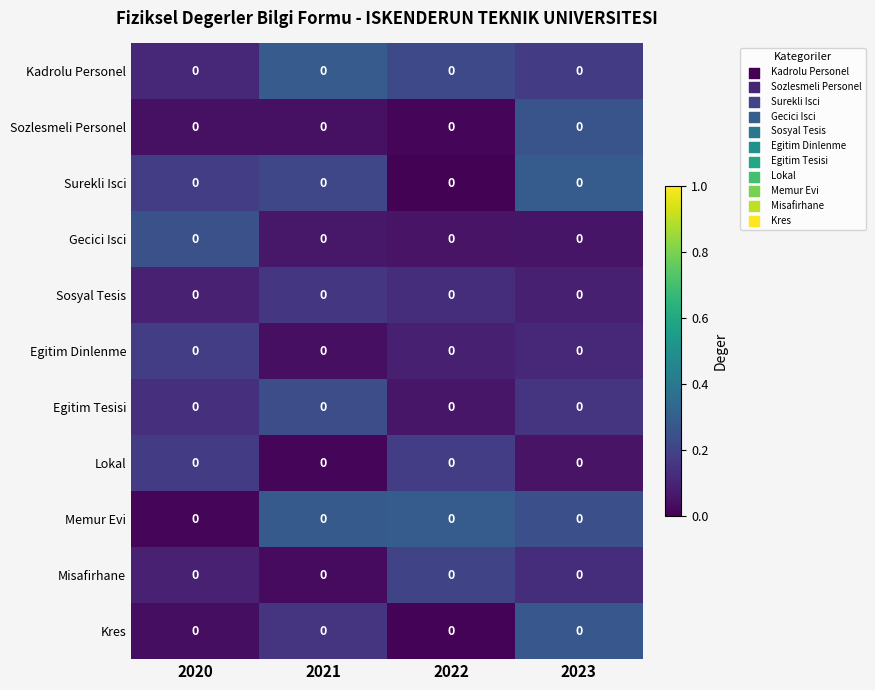

Reading left to right, what are all the values shown in this chart?

Kadrolu Personel: 2020=0.0	2021=0.0	2022=0.0	2023=0.0
Sozlesmeli Personel: 2020=0.0	2021=0.0	2022=0.0	2023=0.0
Surekli Isci: 2020=0.0	2021=0.0	2022=0.0	2023=0.0
Gecici Isci: 2020=0.0	2021=0.0	2022=0.0	2023=0.0
Sosyal Tesis: 2020=0.0	2021=0.0	2022=0.0	2023=0.0
Egitim Dinlenme: 2020=0.0	2021=0.0	2022=0.0	2023=0.0
Egitim Tesisi: 2020=0.0	2021=0.0	2022=0.0	2023=0.0
Lokal: 2020=0.0	2021=0.0	2022=0.0	2023=0.0
Memur Evi: 2020=0.0	2021=0.0	2022=0.0	2023=0.0
Misafirhane: 2020=0.0	2021=0.0	2022=0.0	2023=0.0
Kres: 2020=0.0	2021=0.0	2022=0.0	2023=0.0